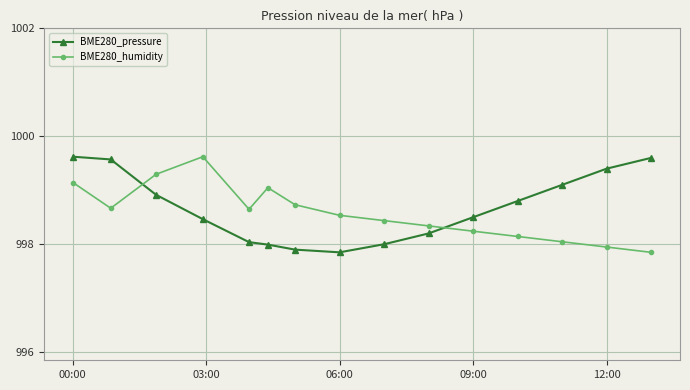

Count the number of data series in this chart.

2